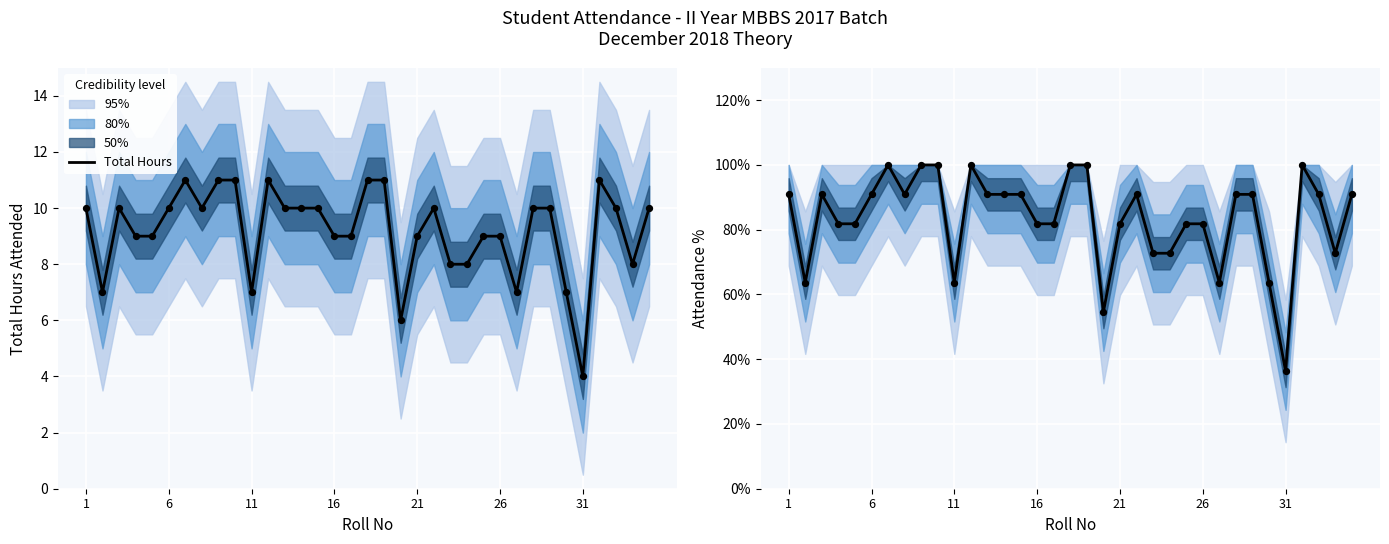

Which series contains the lowest Y value?

Total Hours